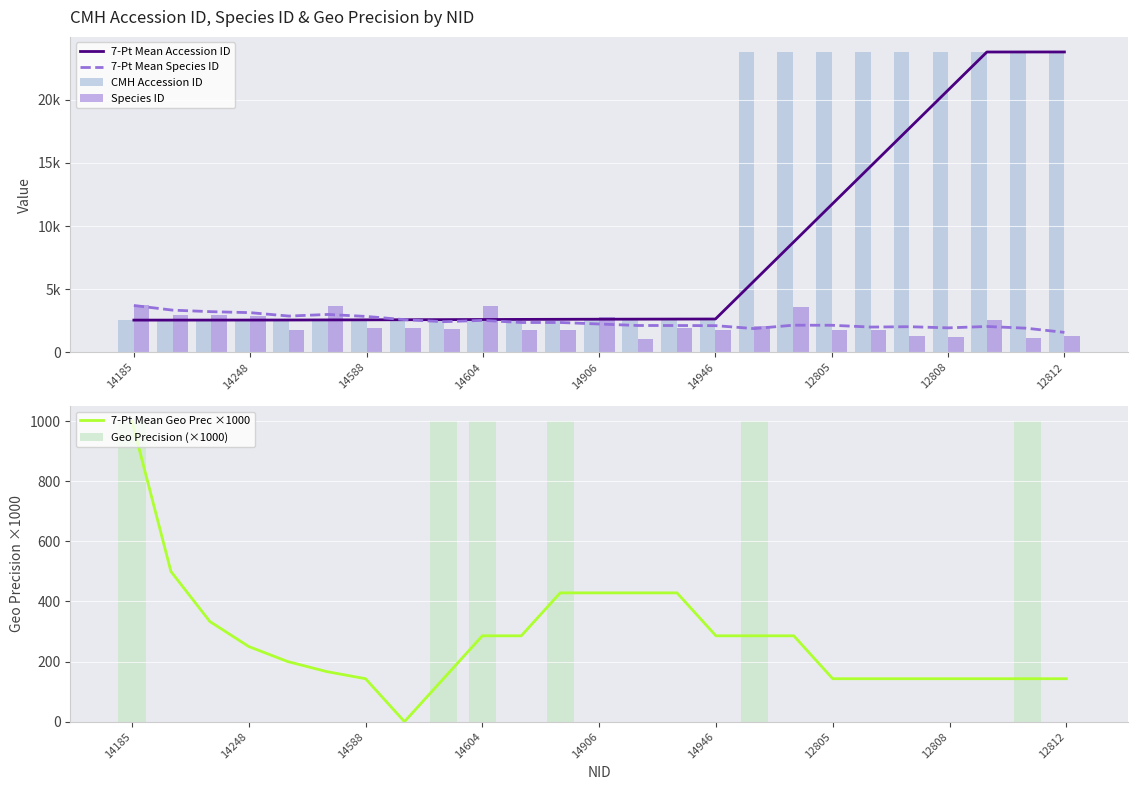

Does the chart contain stacked bars?

No